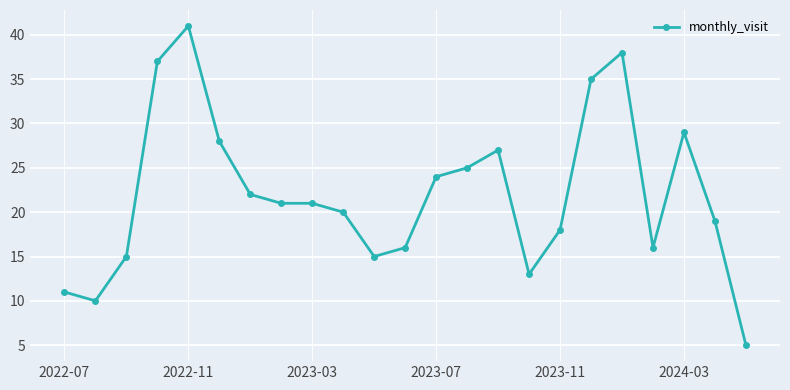

True or false: the data has more than 1 interior local peaks.

True